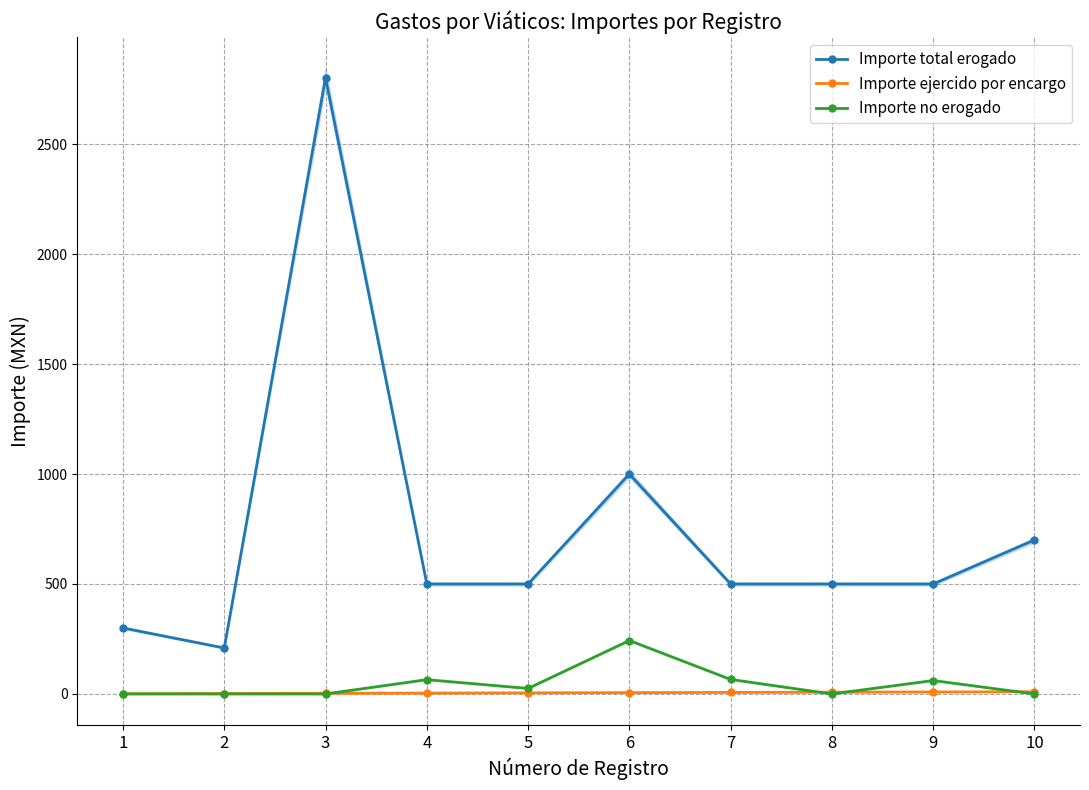

How many lines are shown in the chart?

3